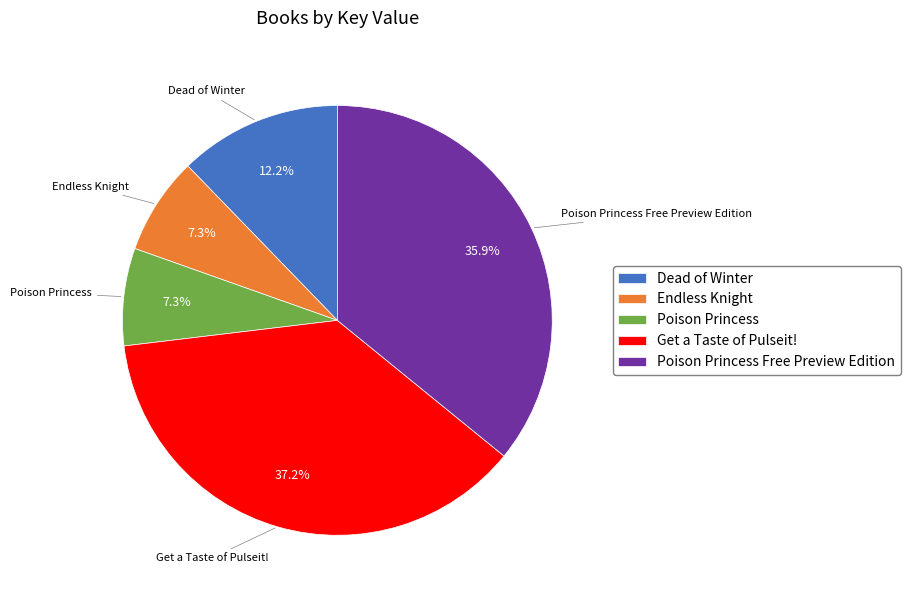

True or false: Poison Princess Free Preview Edition accounts for 22% of the total.

False